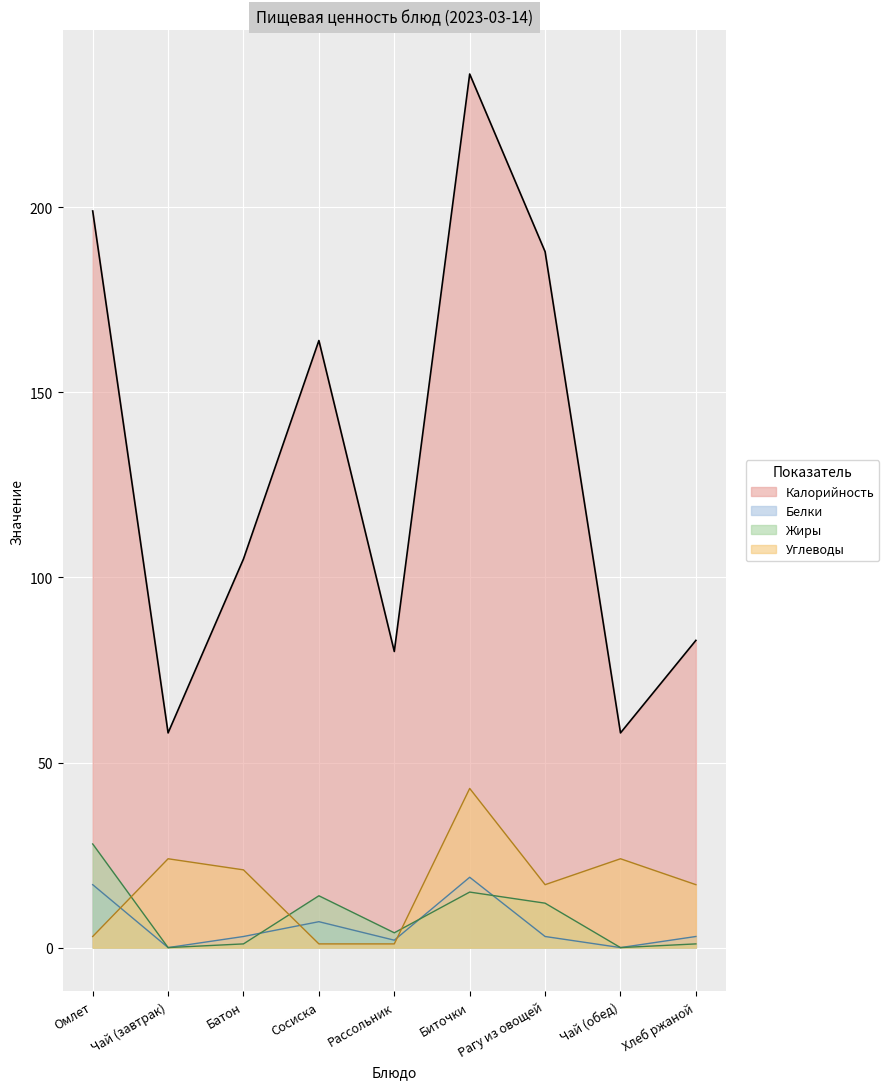

Reading left to right, list all the values displayed in this chart.

Калорийность: 199	58	105	164	80	236	188	58	83
Белки: 17	0	3	7	2	19	3	0	3
Жиры: 28	0	1	14	4	15	12	0	1
Углеводы: 3	24	21	1	1	43	17	24	17